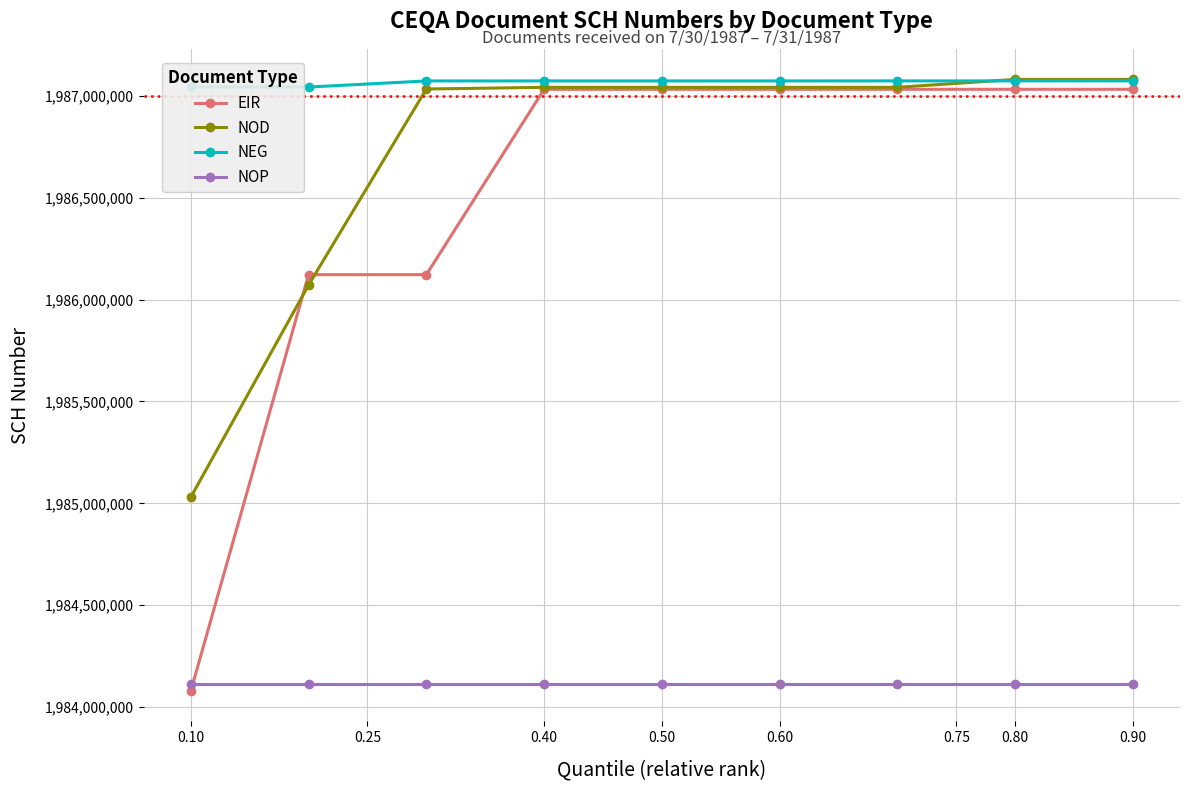

Is the value of NOP at 0.50 greater than the value of NOD at 0.80?

No